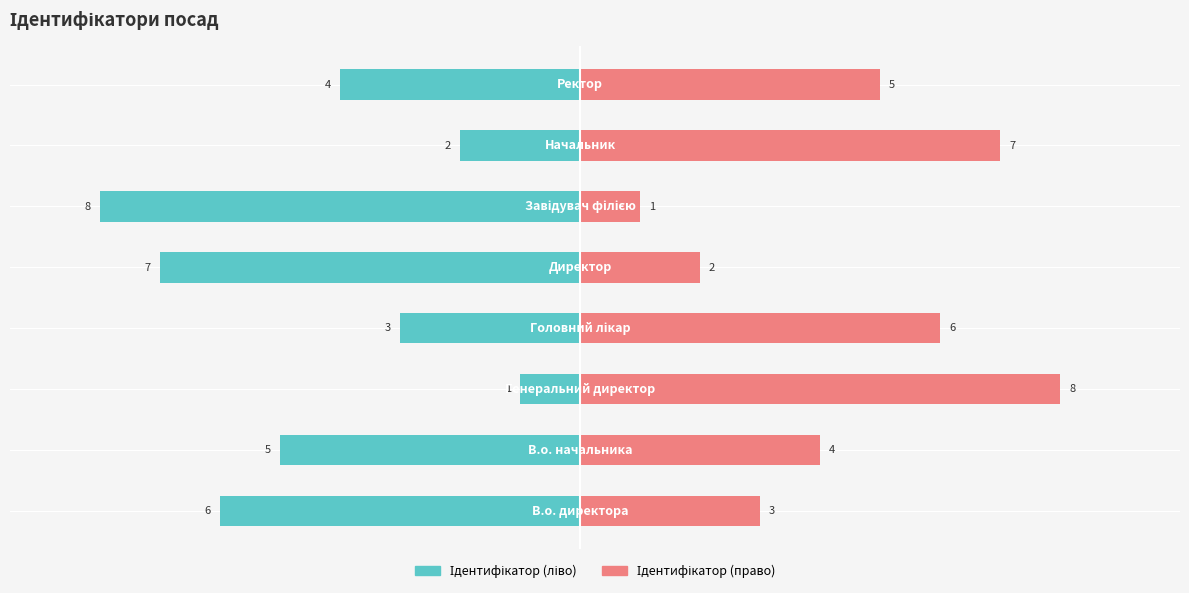

Is it true that the value at Ректор is 6?

False